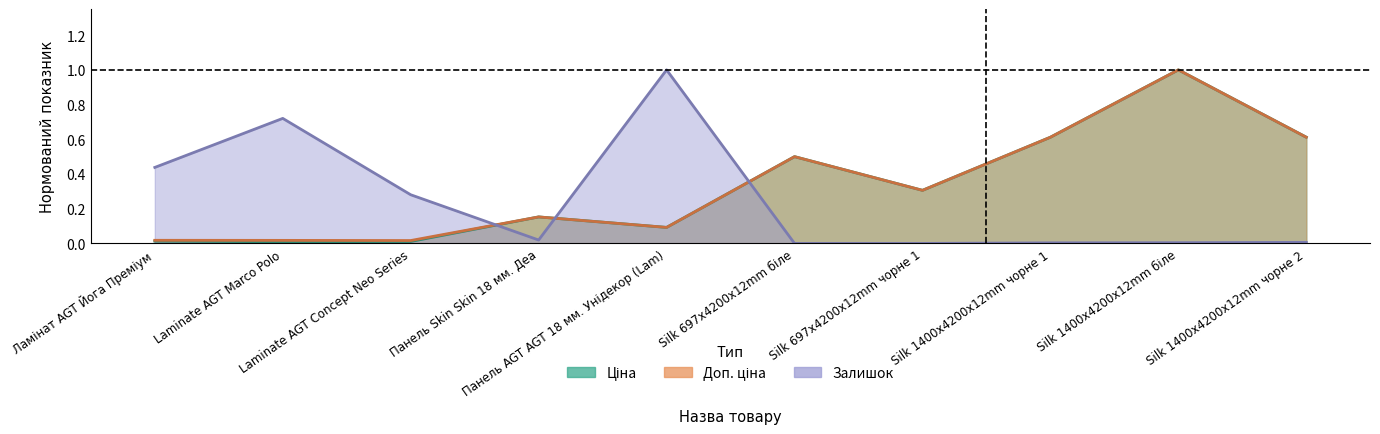

Count the number of data series in this chart.

3